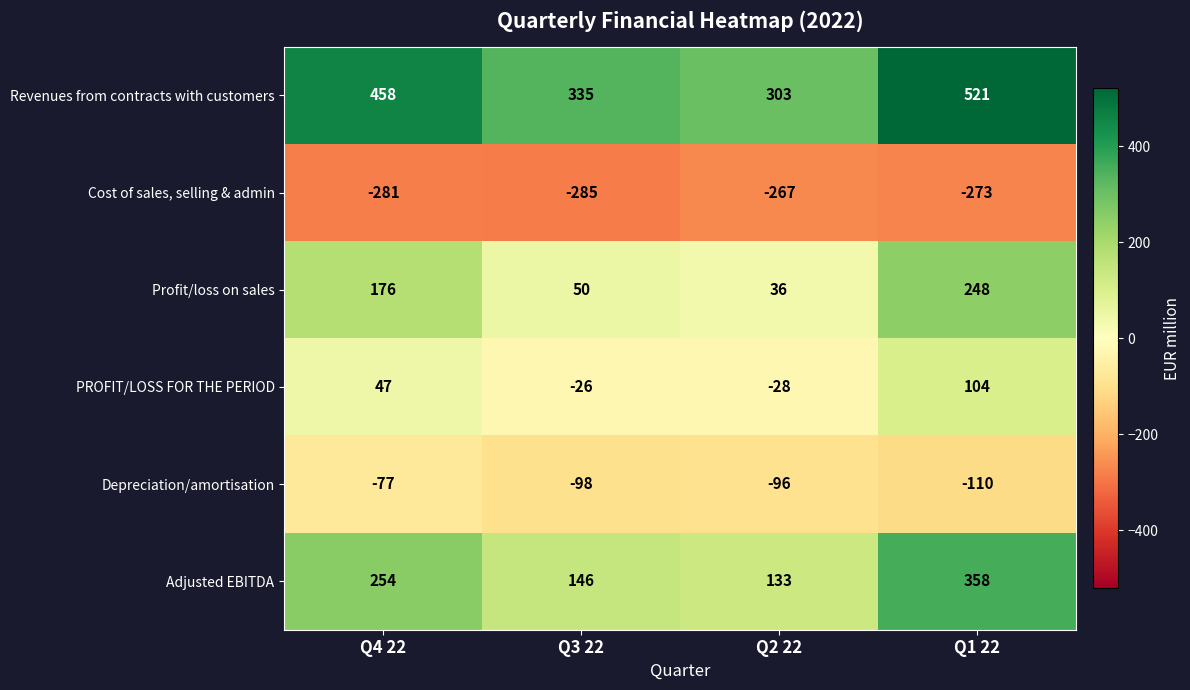

Which series has the largest range (max minus min)?

Adjusted EBITDA